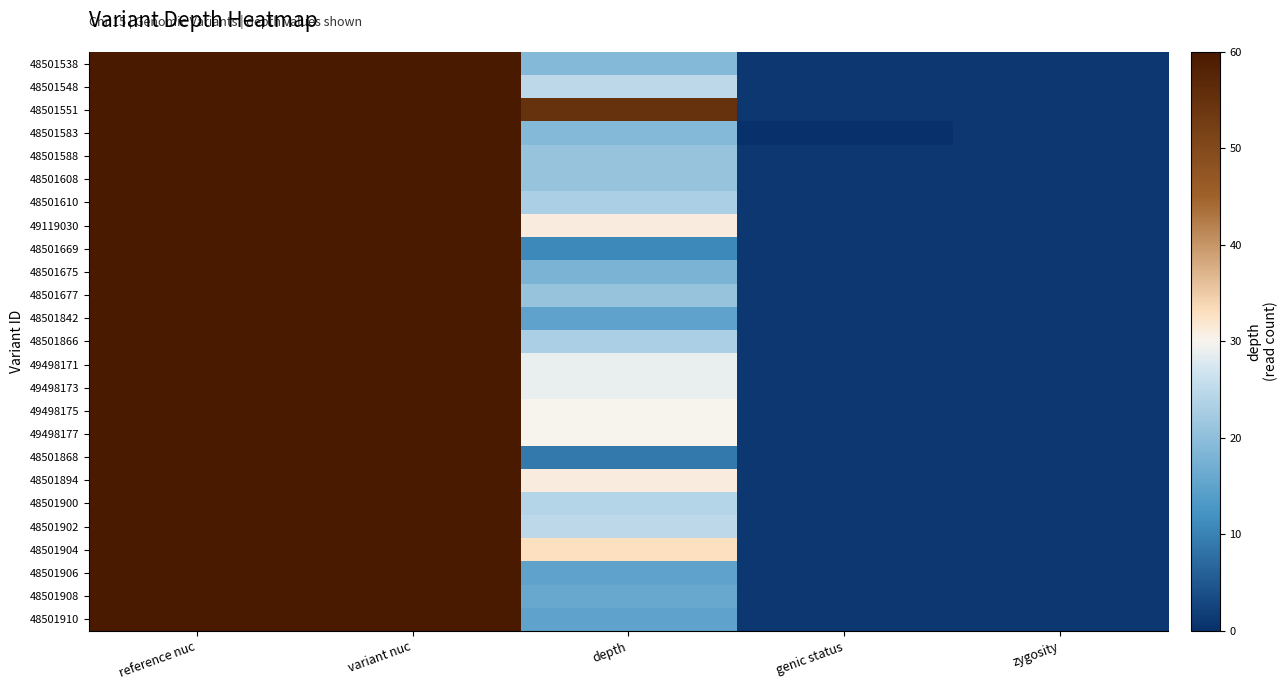

What is the difference between the highest and lowest values at genic status?

1